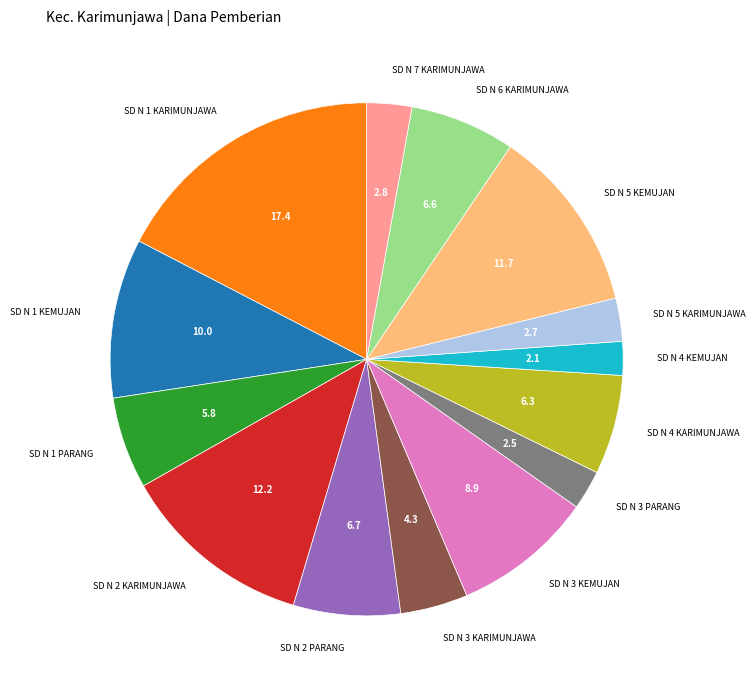

Does any single category account for the majority?

No